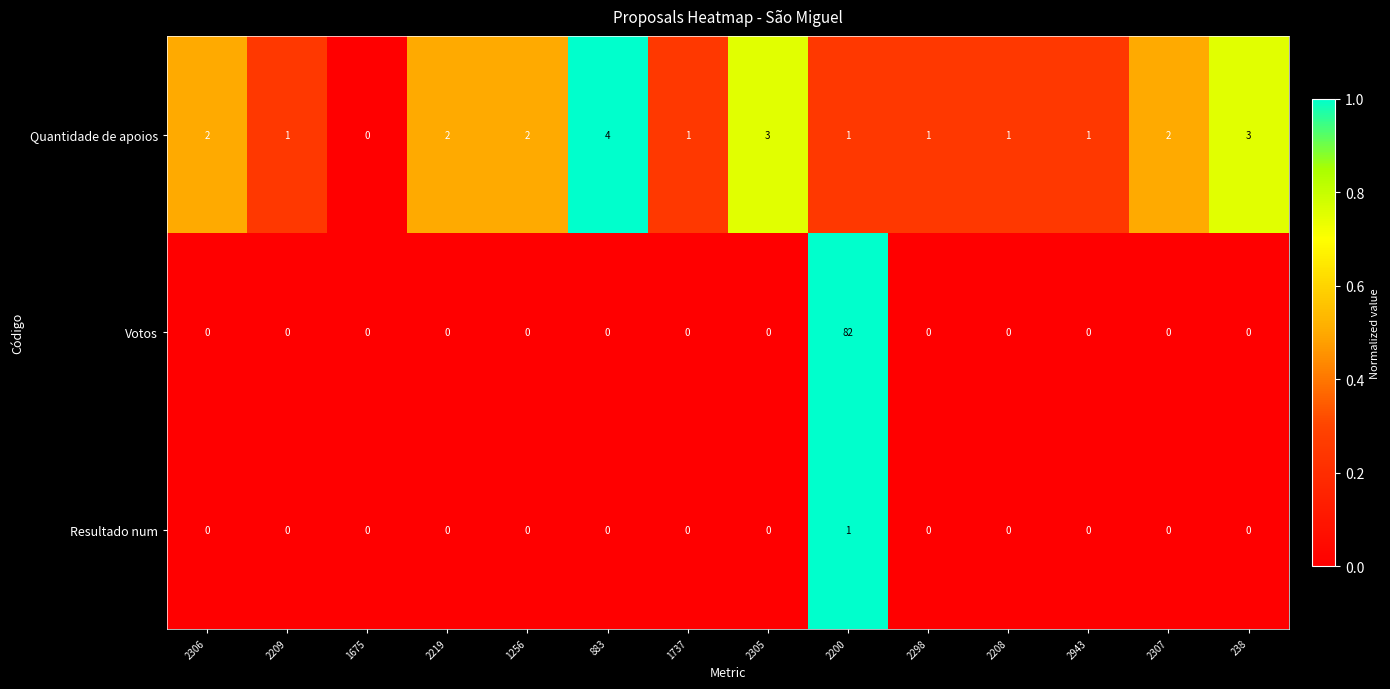

How many data points in Resultado num are above 0?

1